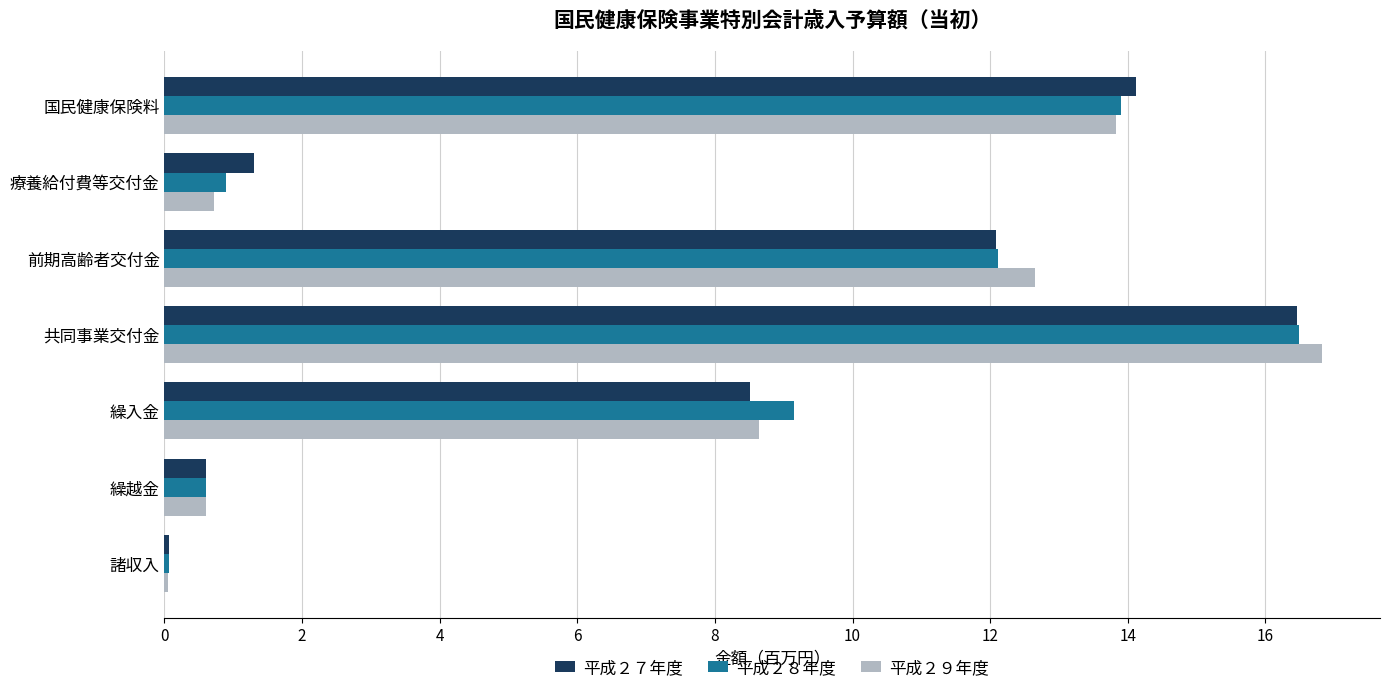

The 平成２８年度 series shows 9.2 at 繰入金. True or false?

True